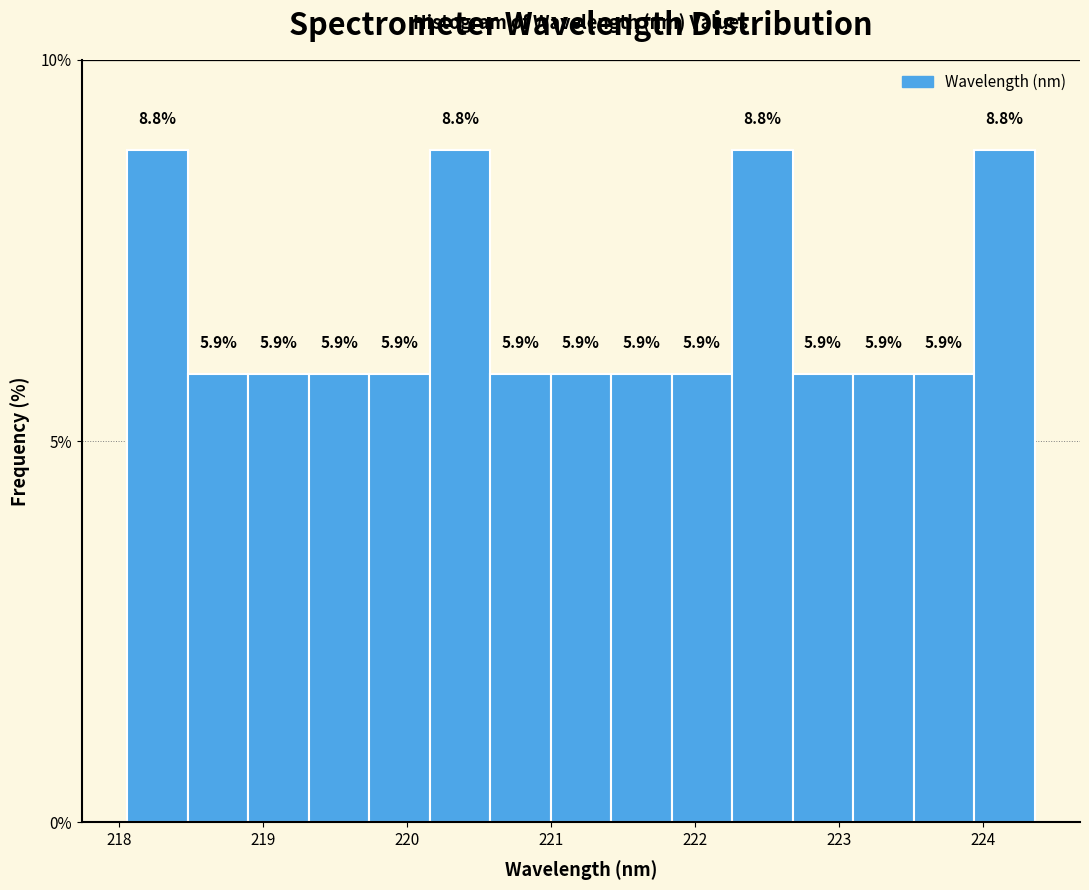

Reading left to right, transcribe this chart: for each bar, give the range it covers on the x-axis and its height. The bar edges are not printed on the chart, so give them approximately, as read against the axis.

218.1 to 218.5: 8.8
218.5 to 218.9: 5.9
218.9 to 219.3: 5.9
219.3 to 219.7: 5.9
219.7 to 220.2: 5.9
220.2 to 220.6: 8.8
220.6 to 221.0: 5.9
221.0 to 221.4: 5.9
221.4 to 221.8: 5.9
221.8 to 222.3: 5.9
222.3 to 222.7: 8.8
222.7 to 223.1: 5.9
223.1 to 223.5: 5.9
223.5 to 223.9: 5.9
223.9 to 224.4: 8.8